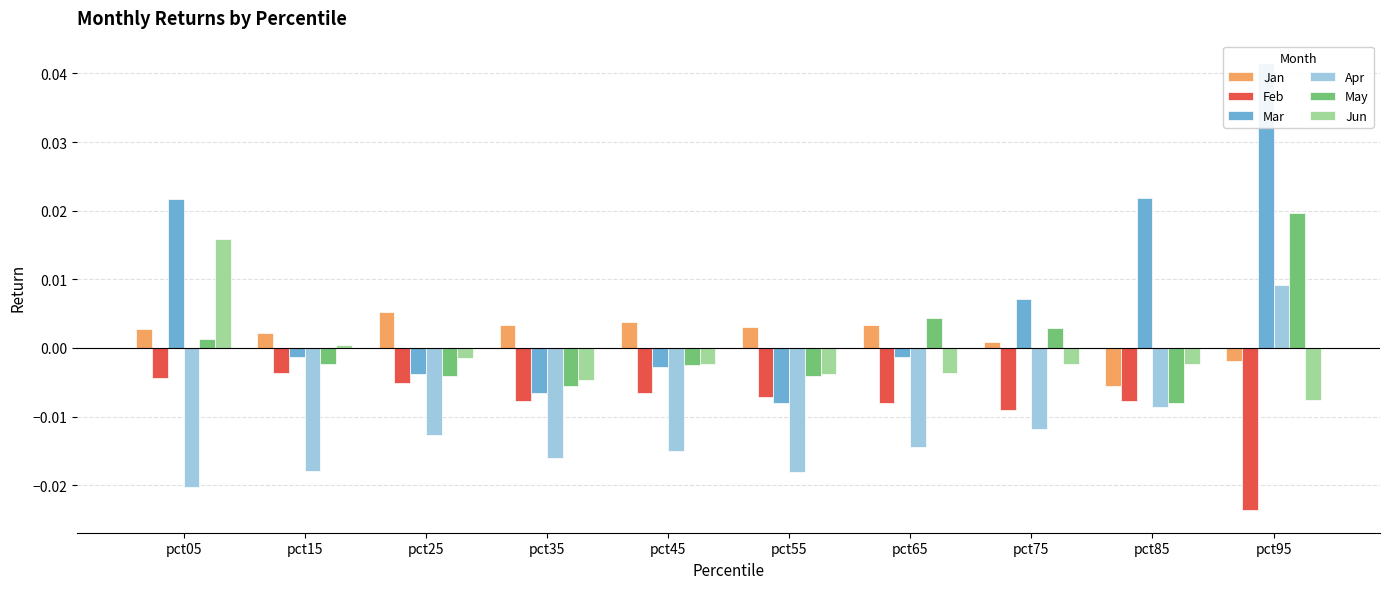

The Feb series shows -0.0 at pct15. True or false?

False